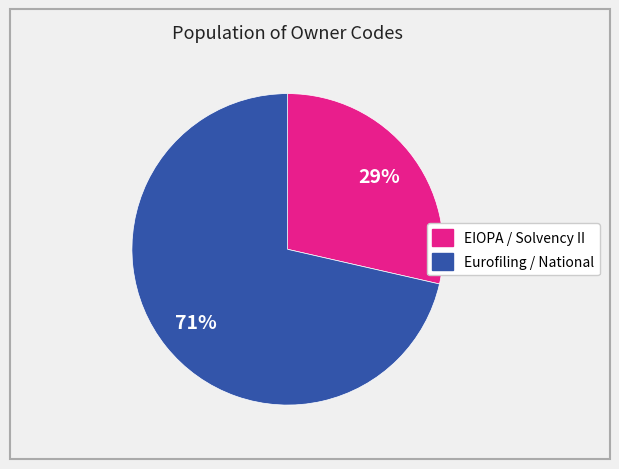

Does any single category account for the majority?

Yes